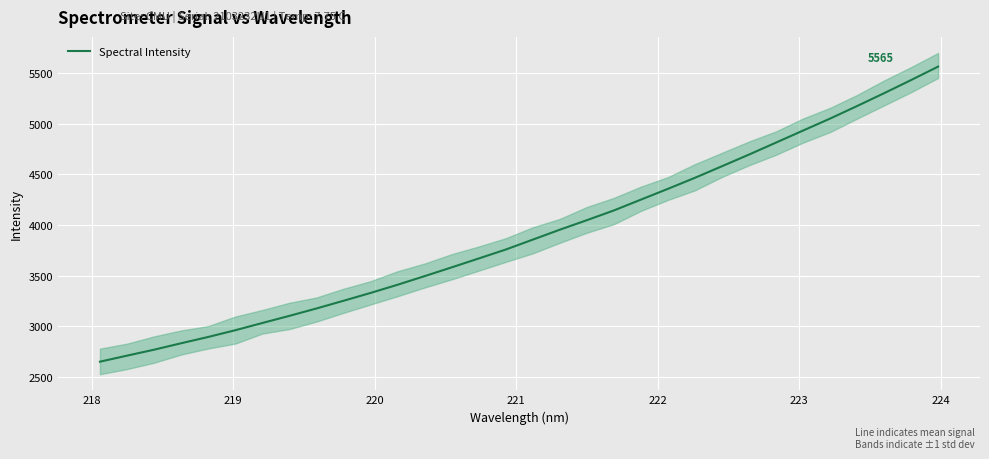

Reading left to right, list all the values displayed in this chart.

2649.5	2709.2	2767.9	2831.7	2893.7	2960.3	3031.7	3102.3	3175.2	3251.3	3328.7	3409.8	3494.7	3581.5	3669.2	3757.5	3855.5	3953.5	4047.5	4143.7	4250.8	4357.3	4466.4	4580.7	4695.9	4814.2	4933.0	5051.3	5175.2	5302.0	5432.0	5564.8